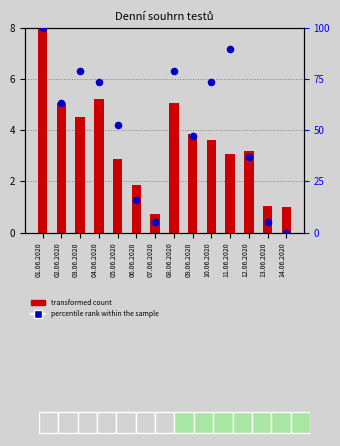

At which category is the sum across all series the highest?

01.06.2020